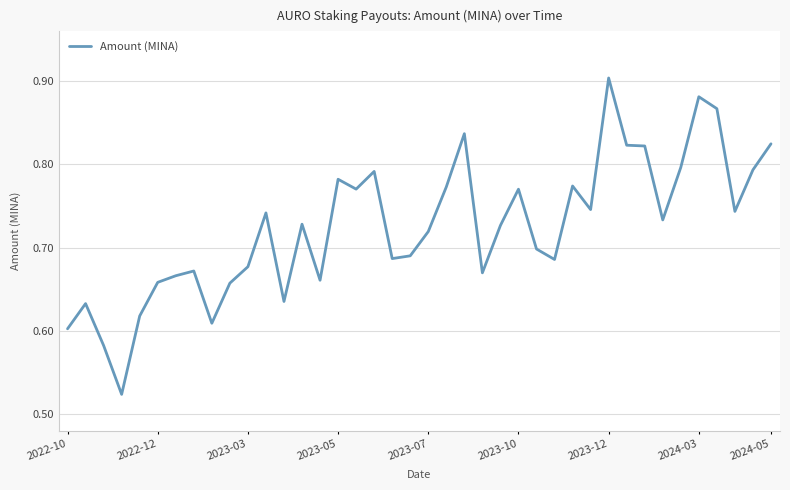

What is the difference between the maximum and second lowest values?

0.3